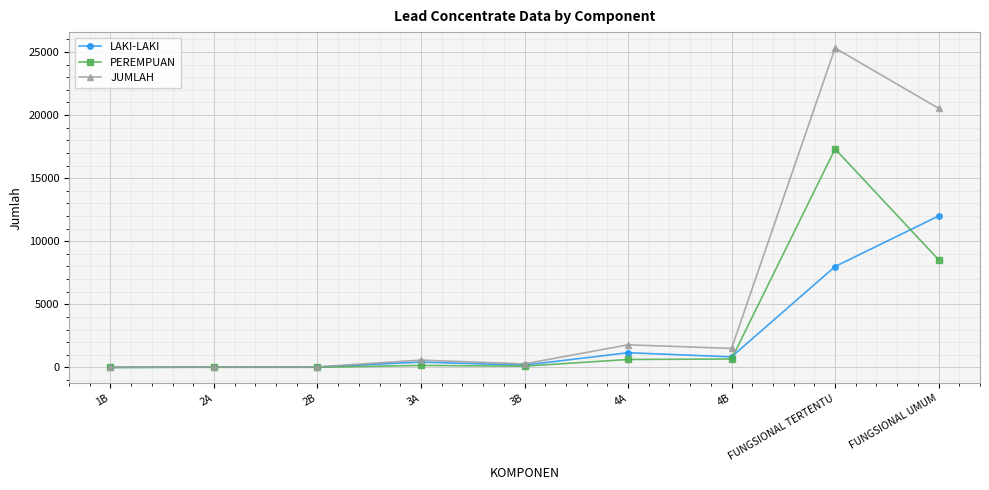

How many categories are shown in the chart?

9